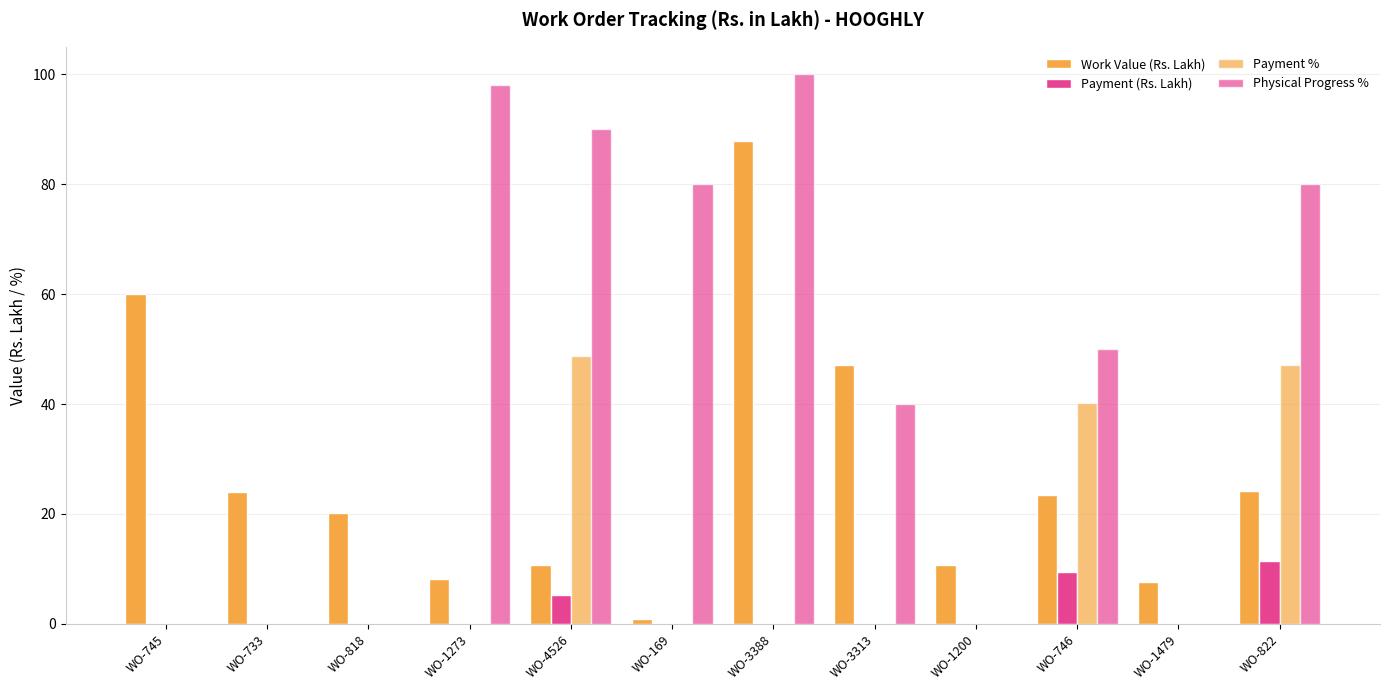

Which category has the lowest value in the Work Value (Rs. Lakh) series?

WO-169